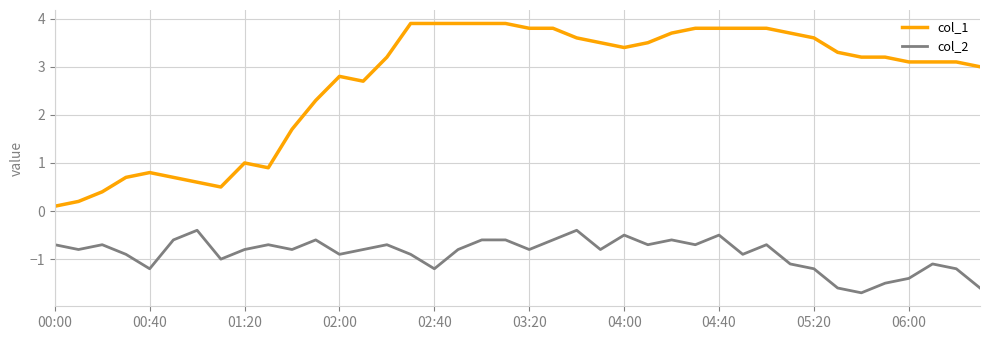

How many categories are shown in the chart?

40